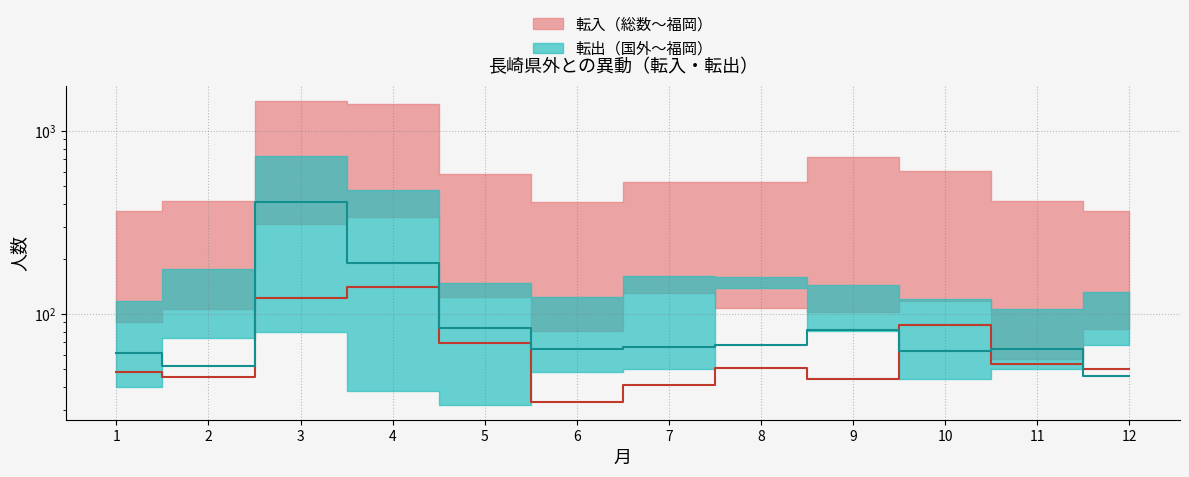

What is the maximum value shown in the chart?

408